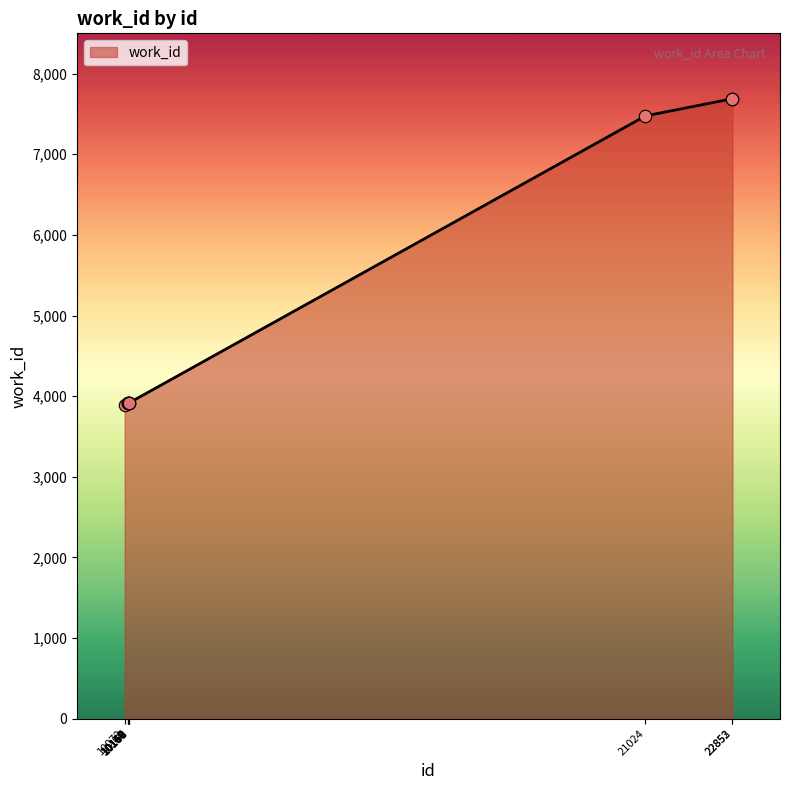

What is the change in value from 10072 to 10150?

+22